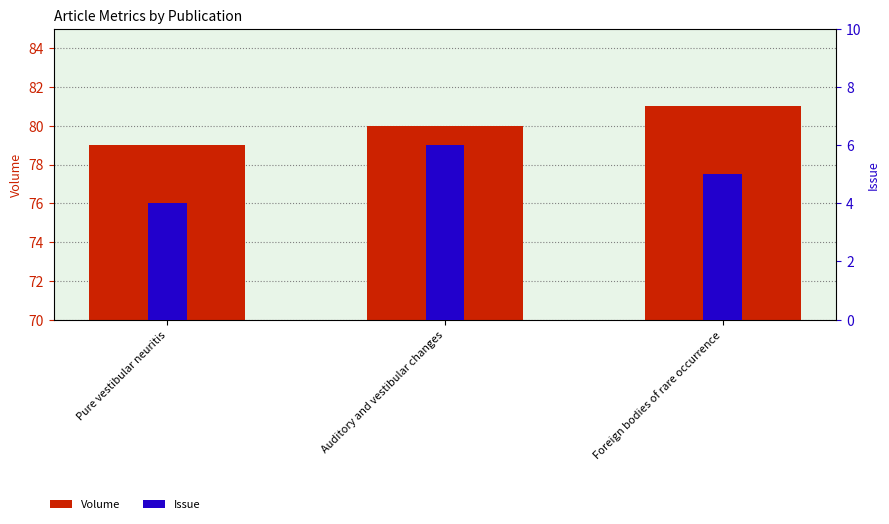

The value of Volume at Foreign bodies of rare occurrence is 81. True or false?

True